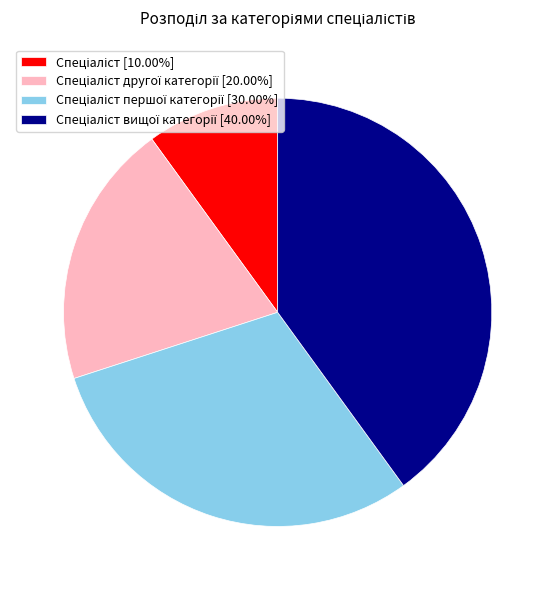

Does any single category account for the majority?

No